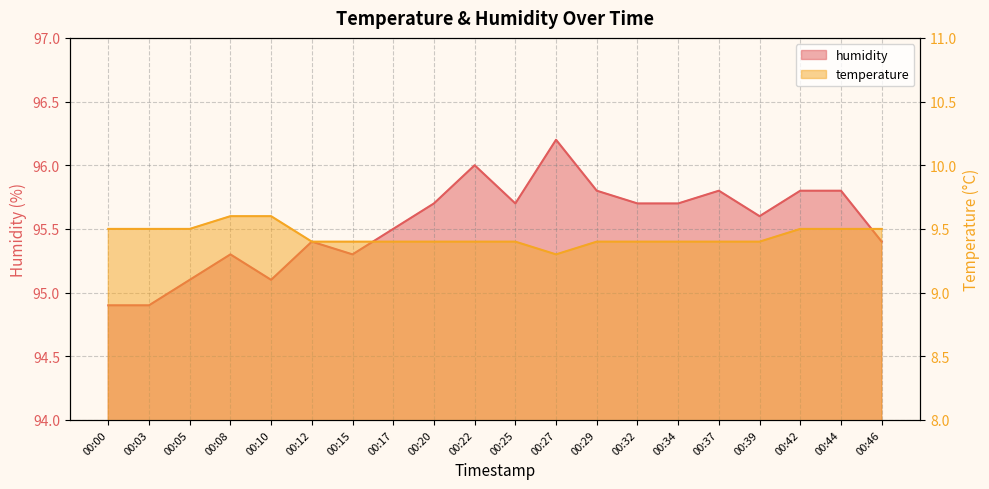

What is the total value across all series at 00:08?

104.9